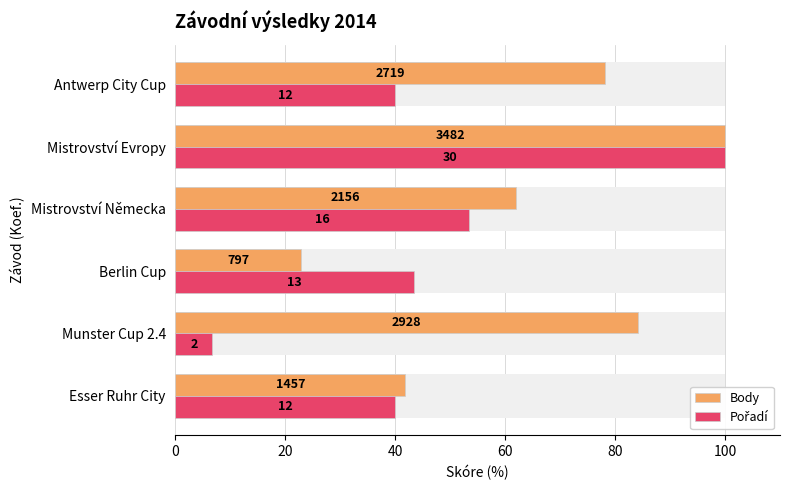

Reading left to right, extract all data points from this chart.

Body: 41.8	84.1	22.9	61.9	100.0	78.1
Pořadí: 40.0	6.7	43.3	53.3	100.0	40.0